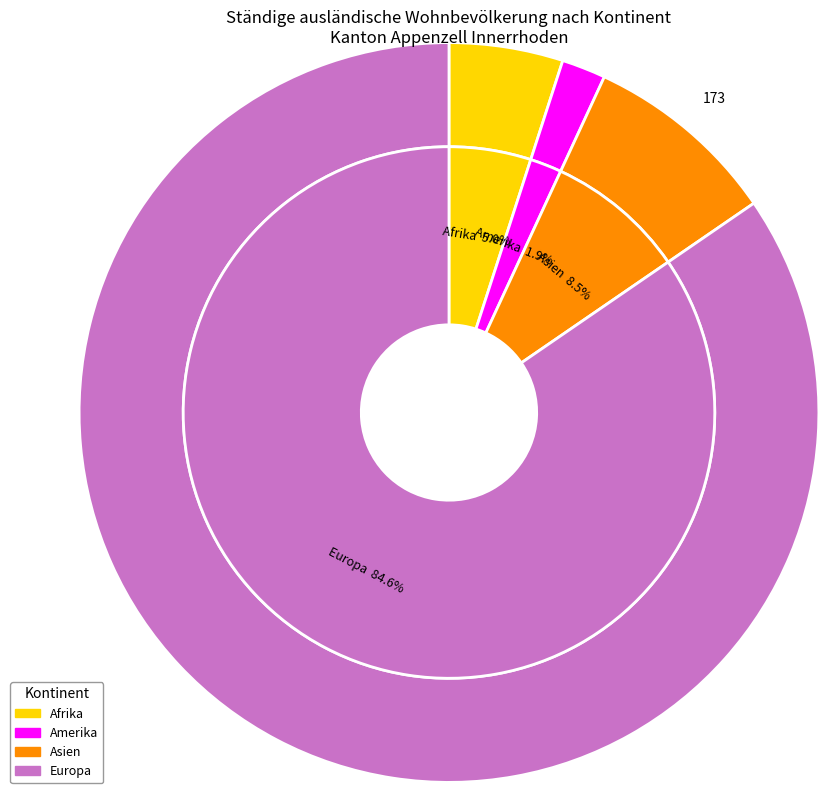

What percentage is the Asien slice, to the nearest percent?

9%